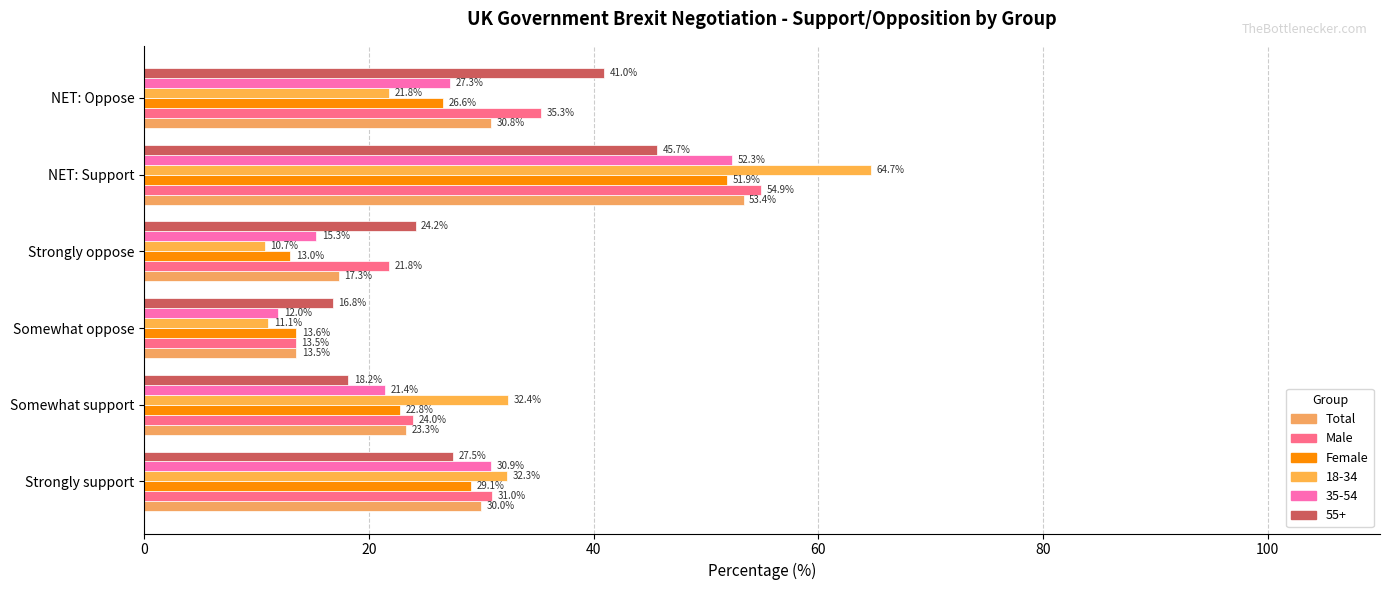

At which category does the chart reach its minimum across all series?

Strongly oppose